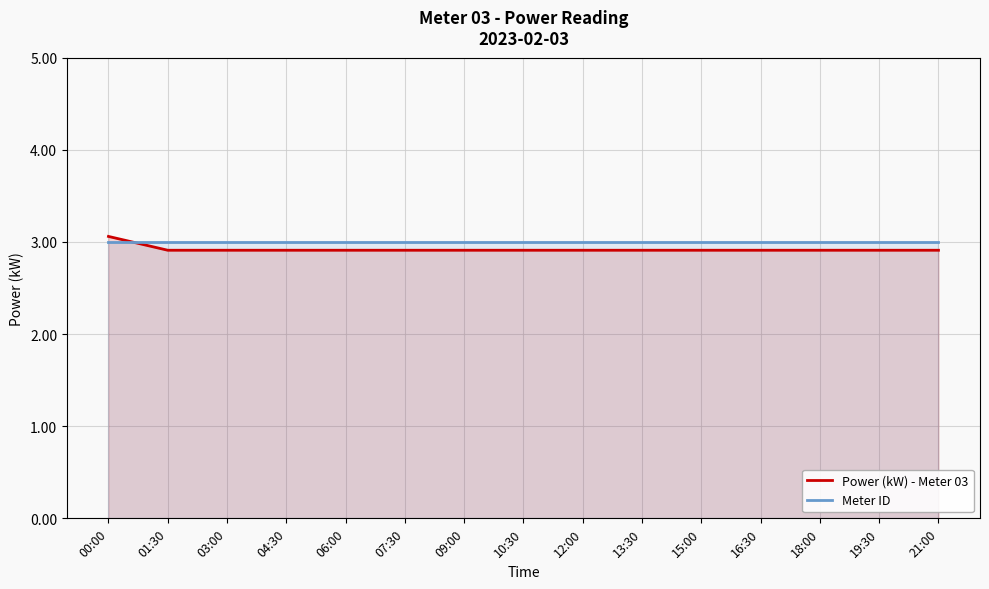

What is the average value of the Meter ID series?

3.0